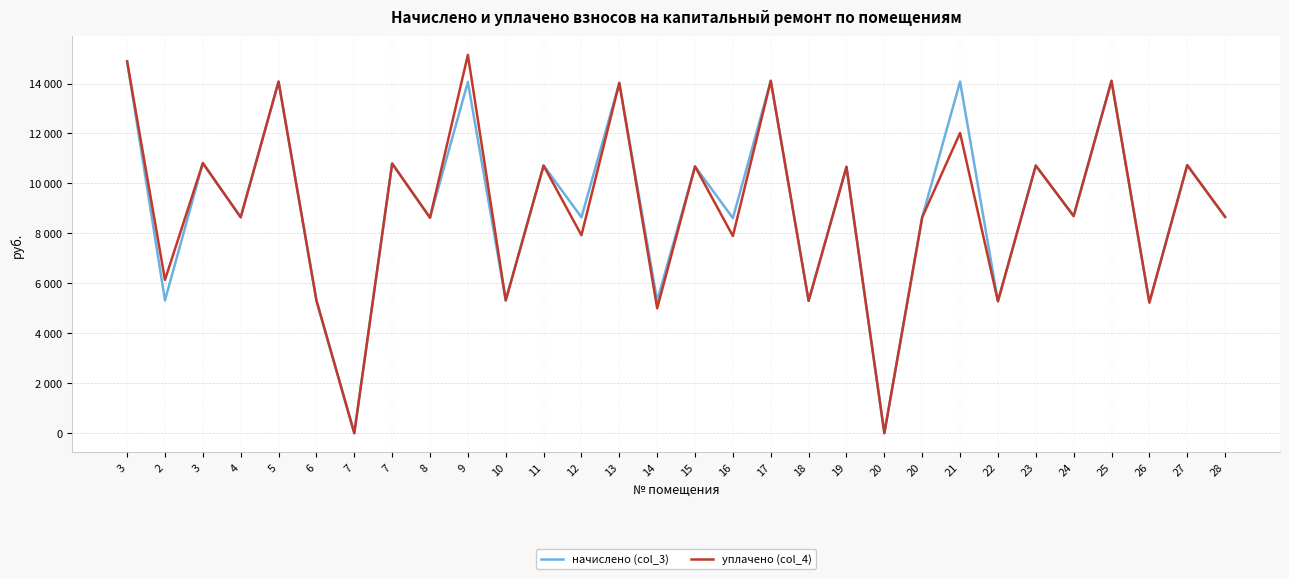

Between 15 and 21, which series saw the biggest shift?

начислено (col_3)